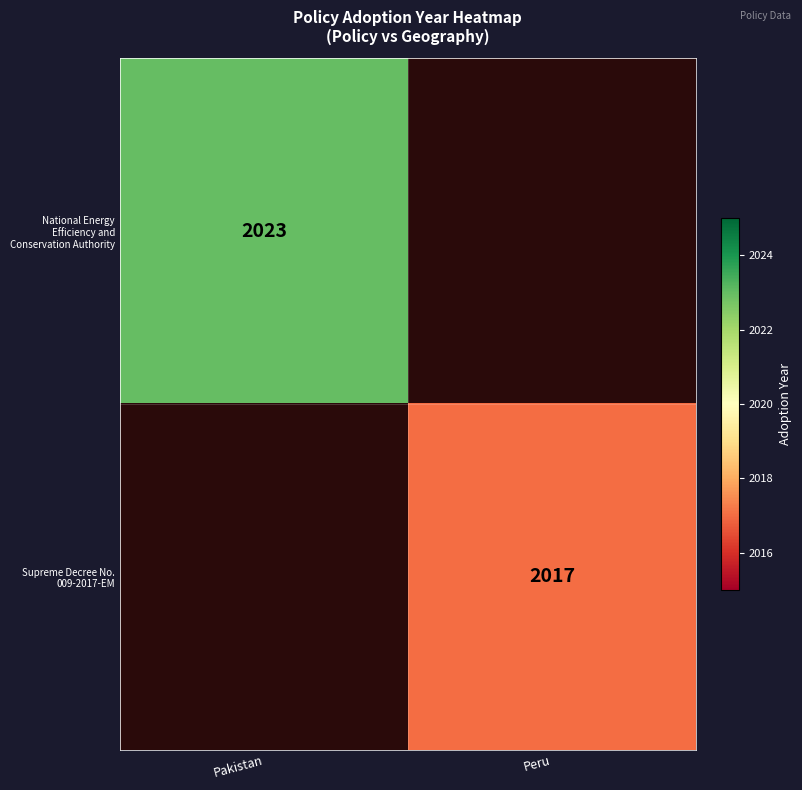

True or false: Supreme Decree No. 009-2017-EM has a value of 1084 at Peru.

False